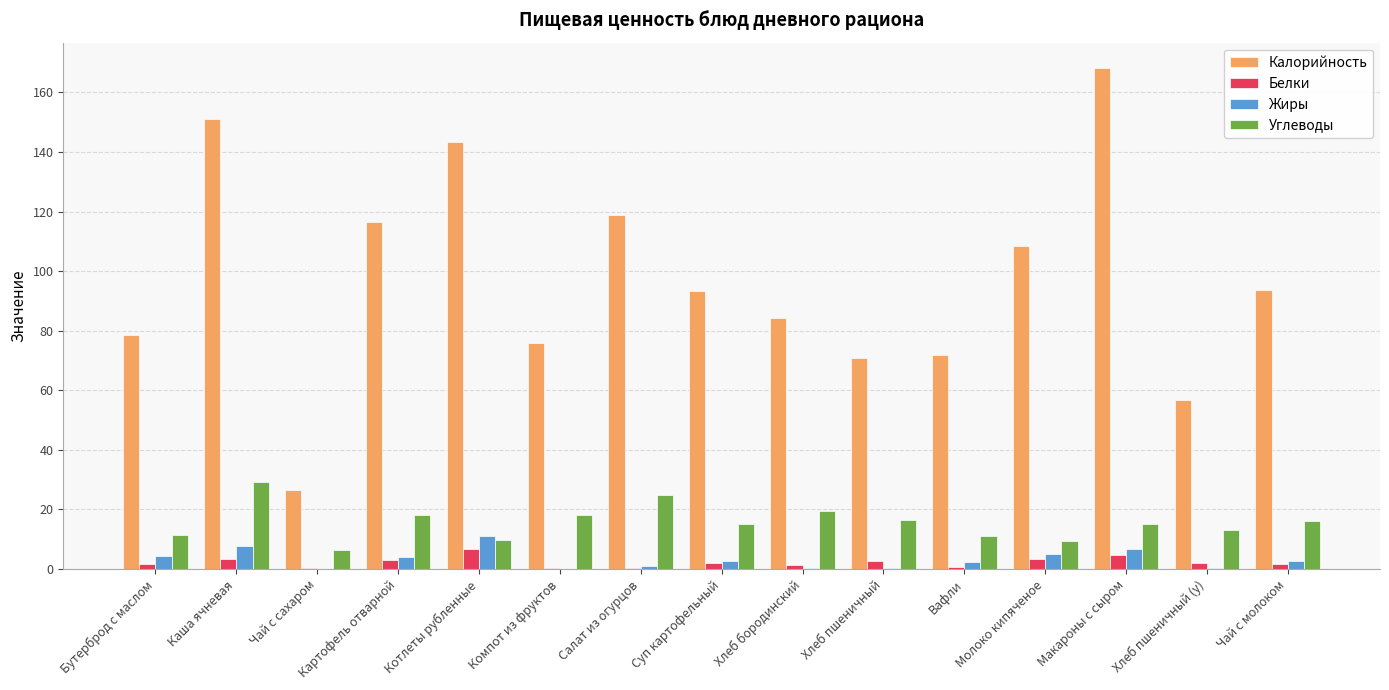

Which series has the largest total across all categories?

Калорийность